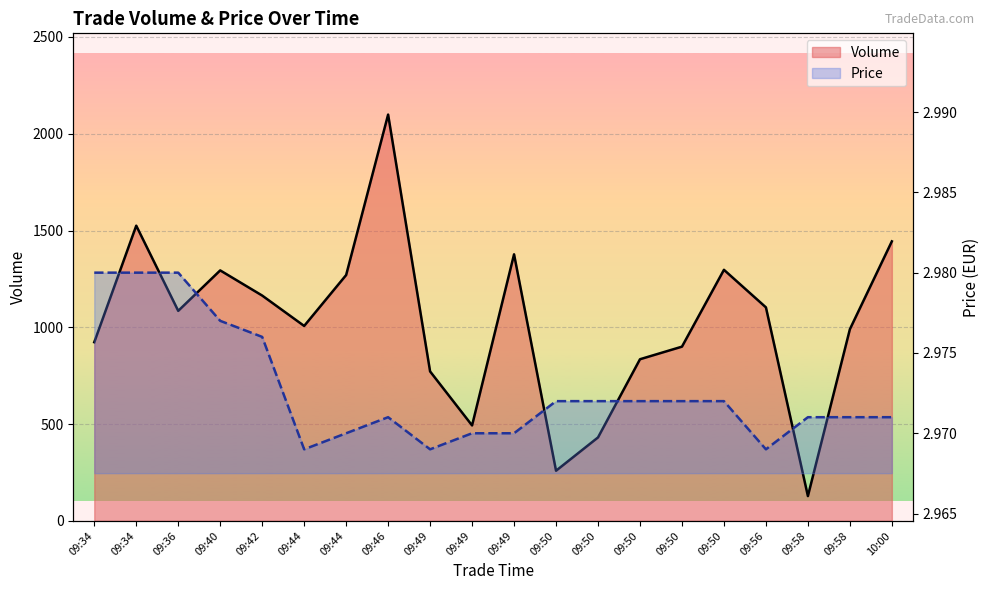

At which category does the chart reach its minimum across all series?

09:44